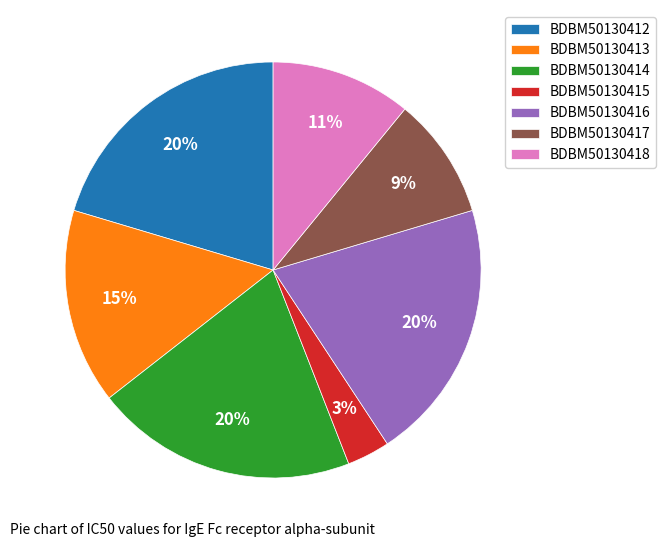

To the nearest percent, what is the average slice percentage?

14%